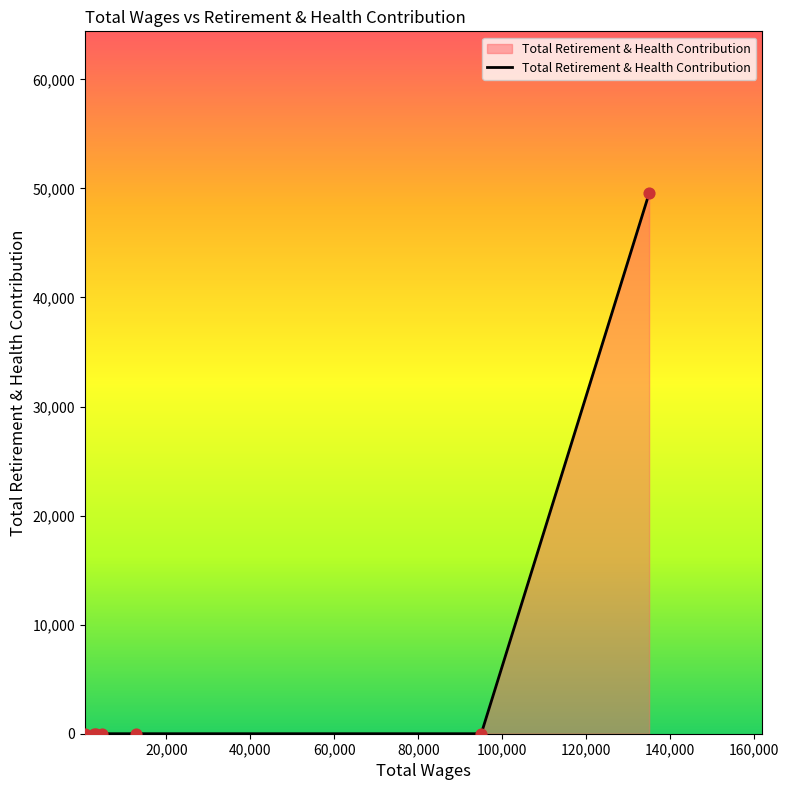

What is the maximum value shown in the chart?

49538